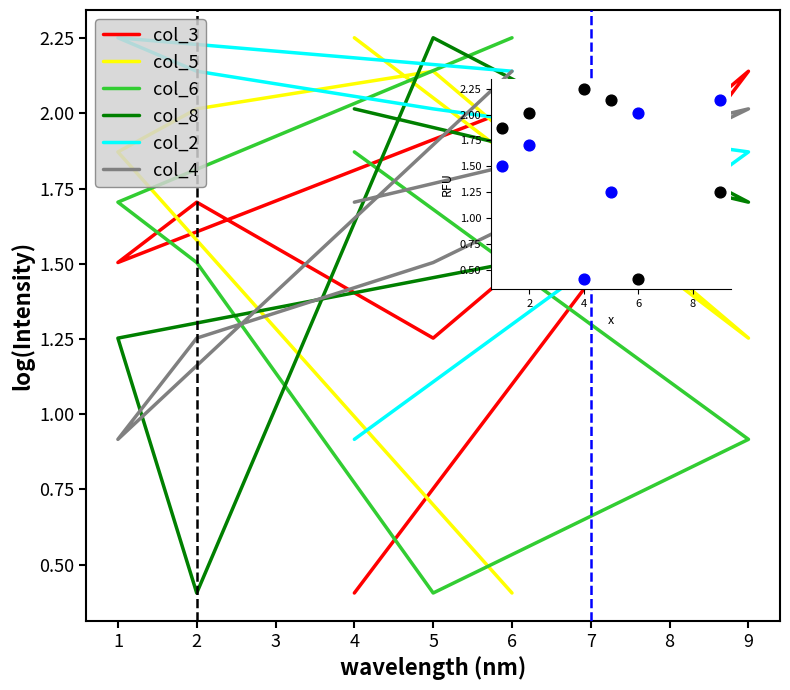

What are all the series names shown in the legend?

col_3, col_5, col_6, col_8, col_2, col_4